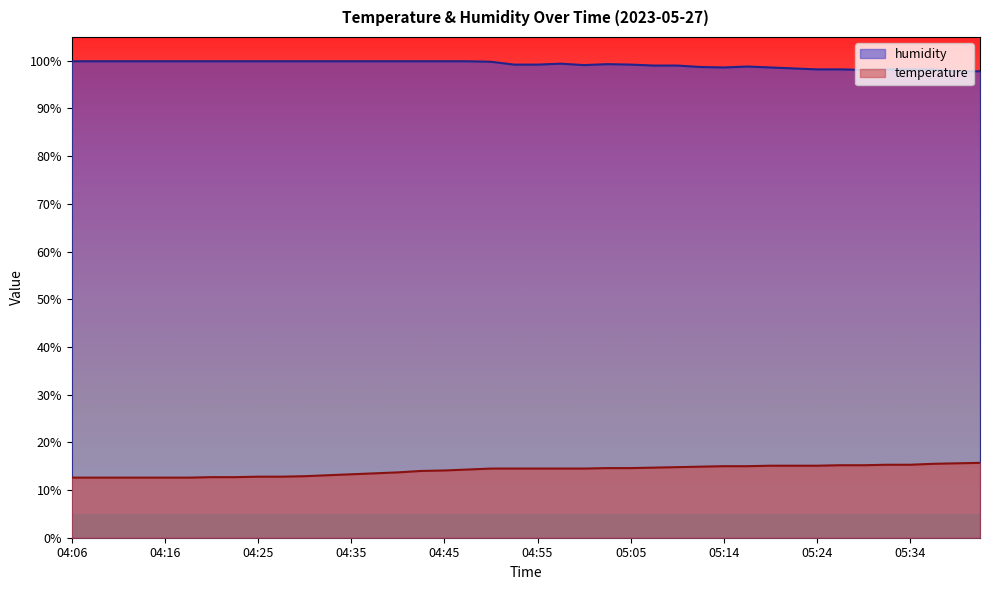

True or false: temperature has more than 0 interior local peaks.

False